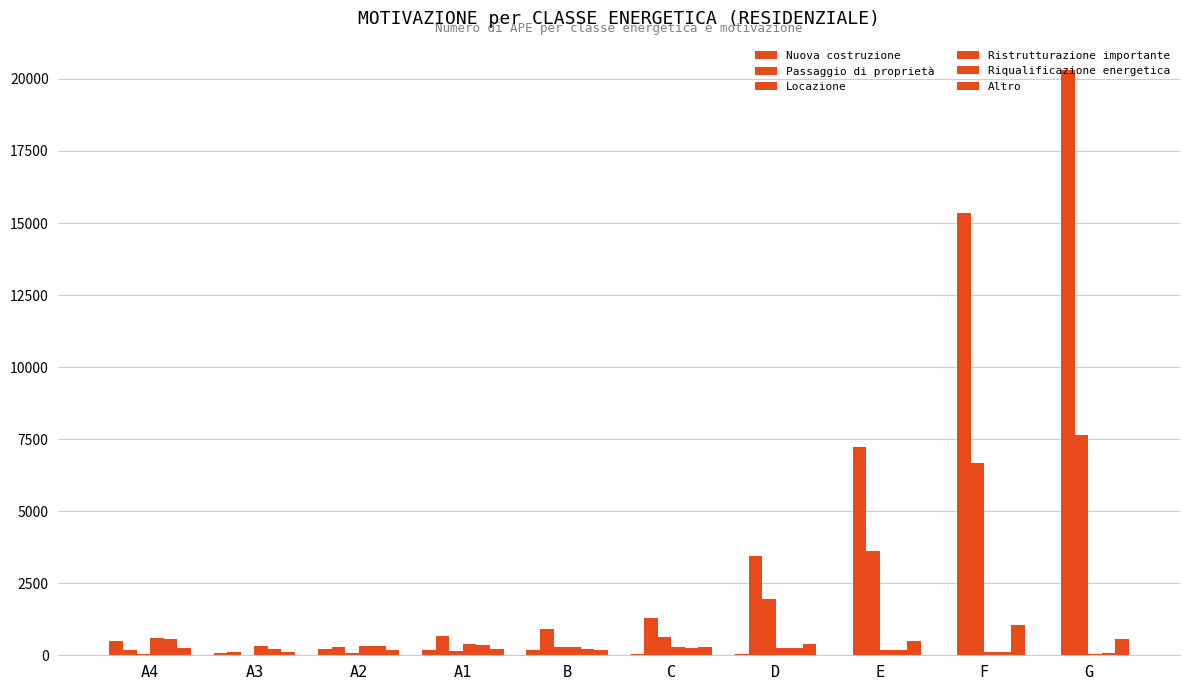

At G, list the series in order from smallest to largest.

Nuova costruzione, Ristrutturazione importante, Riqualificazione energetica, Altro, Locazione, Passaggio di proprietà